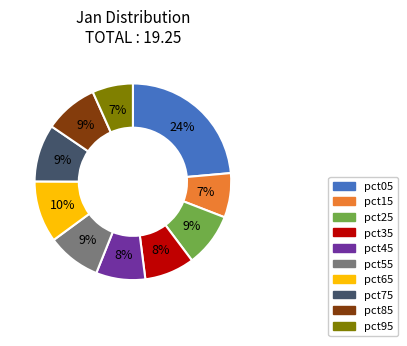

Is the sum of pct95 and pct85 greater than half?

No